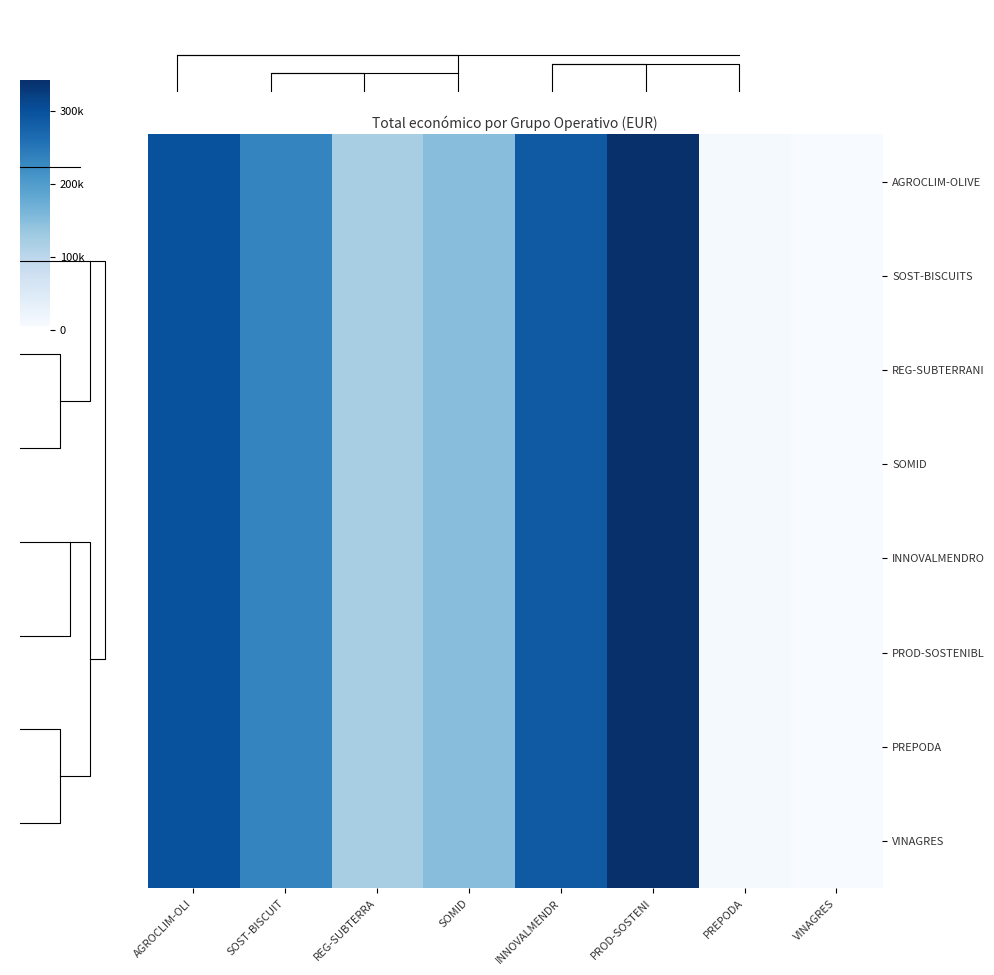

Reading left to right, list all the values displayed in this chart.

AGROCLIM-OLIVE: AGROCLIM-OLI=299824	SOST-BISCUIT=232596	REG-SUBTERRA=120000	SOMID=148534	INNOVALMENDR=287260	PROD-SOSTENI=342118	PREPODA=9832	VINAGRES=4800
SOST-BISCUITS: AGROCLIM-OLI=299824	SOST-BISCUIT=232596	REG-SUBTERRA=120000	SOMID=148534	INNOVALMENDR=287260	PROD-SOSTENI=342118	PREPODA=9832	VINAGRES=4800
REG-SUBTERRANI: AGROCLIM-OLI=299824	SOST-BISCUIT=232596	REG-SUBTERRA=120000	SOMID=148534	INNOVALMENDR=287260	PROD-SOSTENI=342118	PREPODA=9832	VINAGRES=4800
SOMID: AGROCLIM-OLI=299824	SOST-BISCUIT=232596	REG-SUBTERRA=120000	SOMID=148534	INNOVALMENDR=287260	PROD-SOSTENI=342118	PREPODA=9832	VINAGRES=4800
INNOVALMENDRO: AGROCLIM-OLI=299824	SOST-BISCUIT=232596	REG-SUBTERRA=120000	SOMID=148534	INNOVALMENDR=287260	PROD-SOSTENI=342118	PREPODA=9832	VINAGRES=4800
PROD-SOSTENIBL: AGROCLIM-OLI=299824	SOST-BISCUIT=232596	REG-SUBTERRA=120000	SOMID=148534	INNOVALMENDR=287260	PROD-SOSTENI=342118	PREPODA=9832	VINAGRES=4800
PREPODA: AGROCLIM-OLI=299824	SOST-BISCUIT=232596	REG-SUBTERRA=120000	SOMID=148534	INNOVALMENDR=287260	PROD-SOSTENI=342118	PREPODA=9832	VINAGRES=4800
VINAGRES: AGROCLIM-OLI=299824	SOST-BISCUIT=232596	REG-SUBTERRA=120000	SOMID=148534	INNOVALMENDR=287260	PROD-SOSTENI=342118	PREPODA=9832	VINAGRES=4800